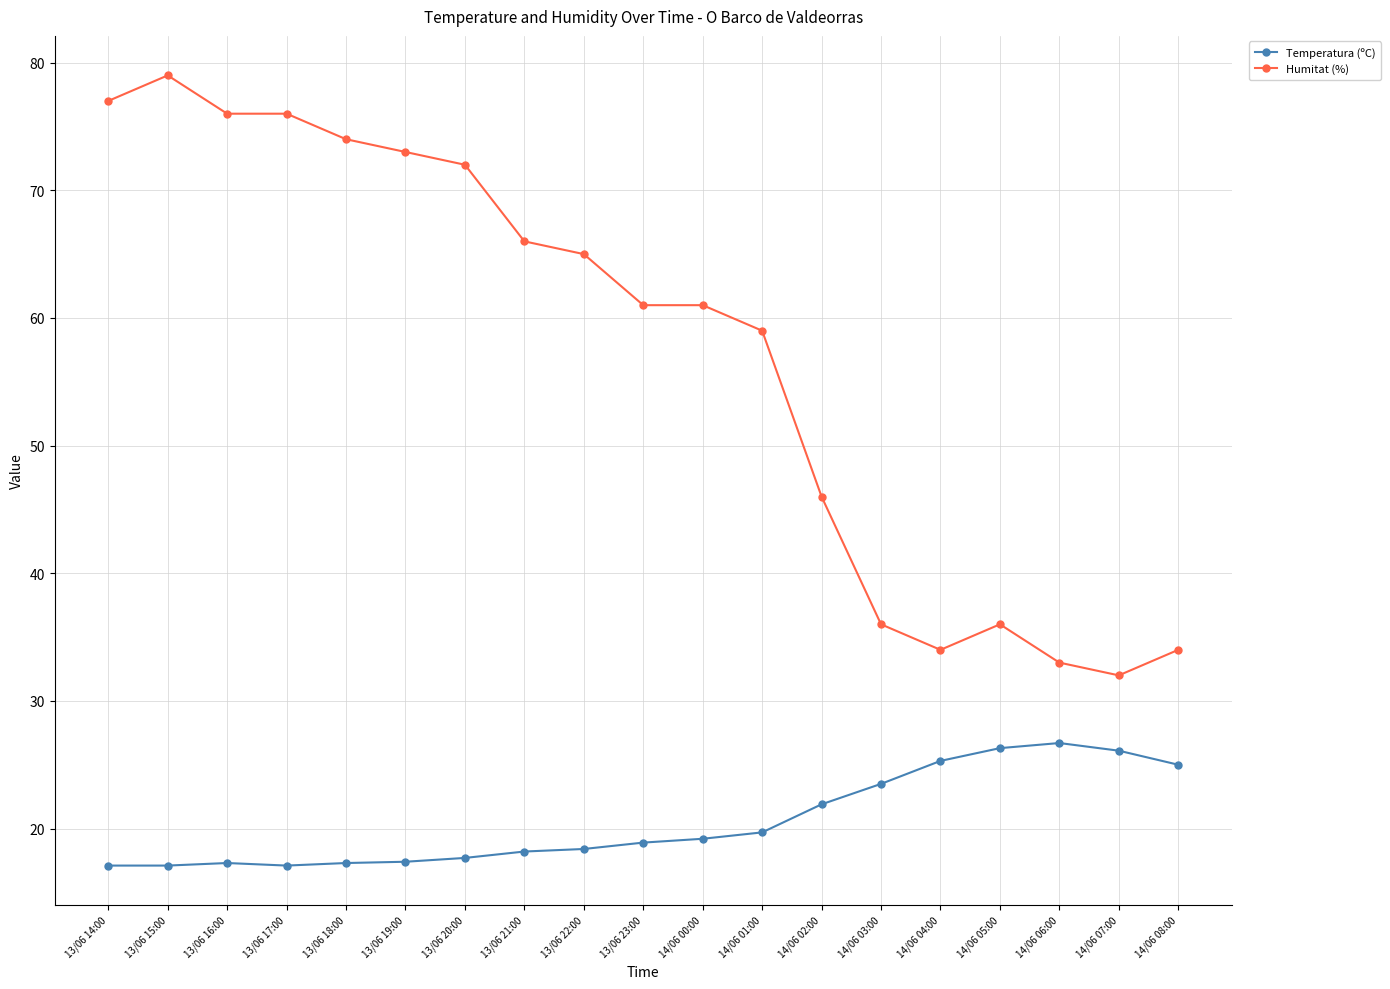

True or false: Temperatura (ºC) and Humitat (%) cross at least once.

False